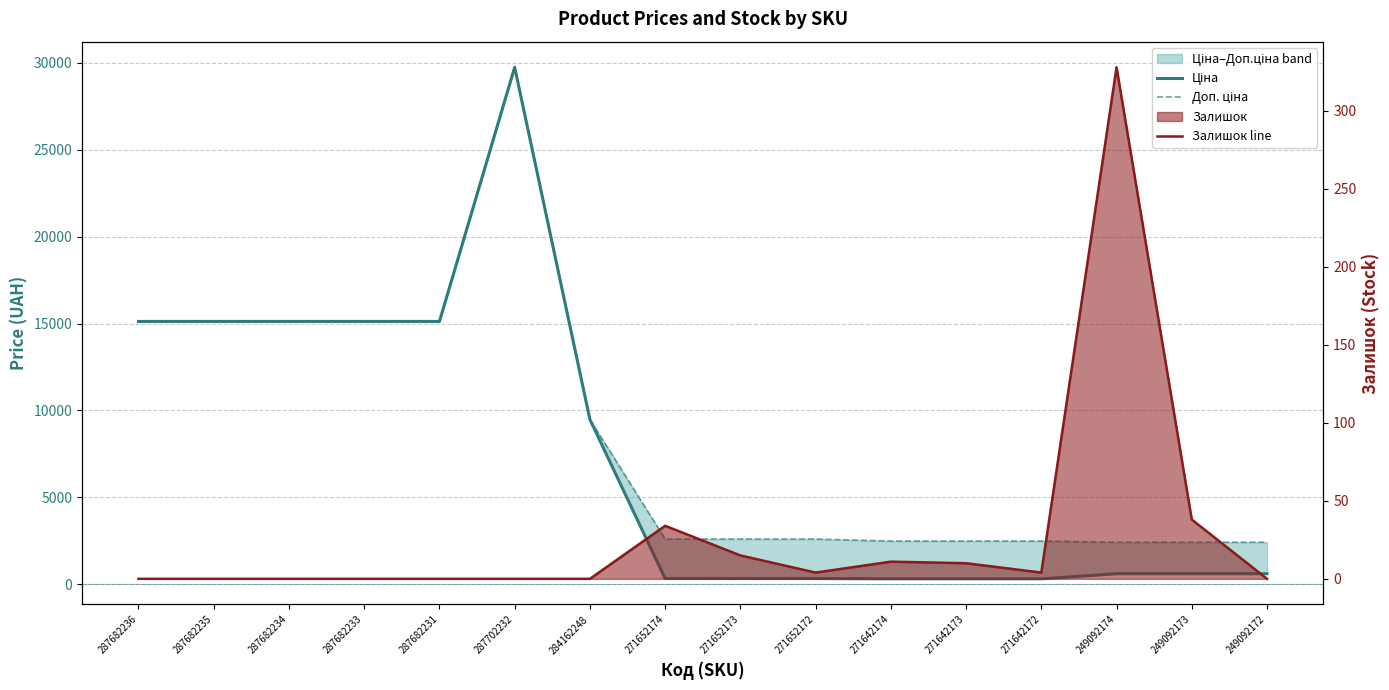

How many lines are shown in the chart?

3